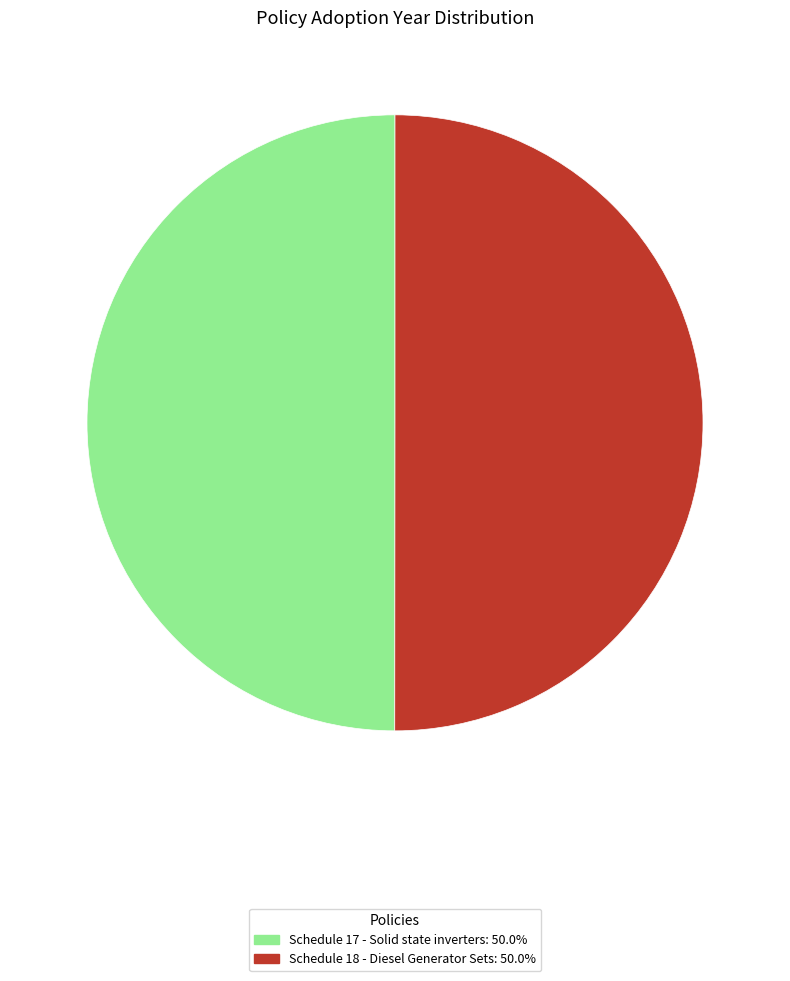

Do Schedule 18 - Diesel Generator Sets and Schedule 17 - Solid state inverters together represent more than half of the pie?

Yes